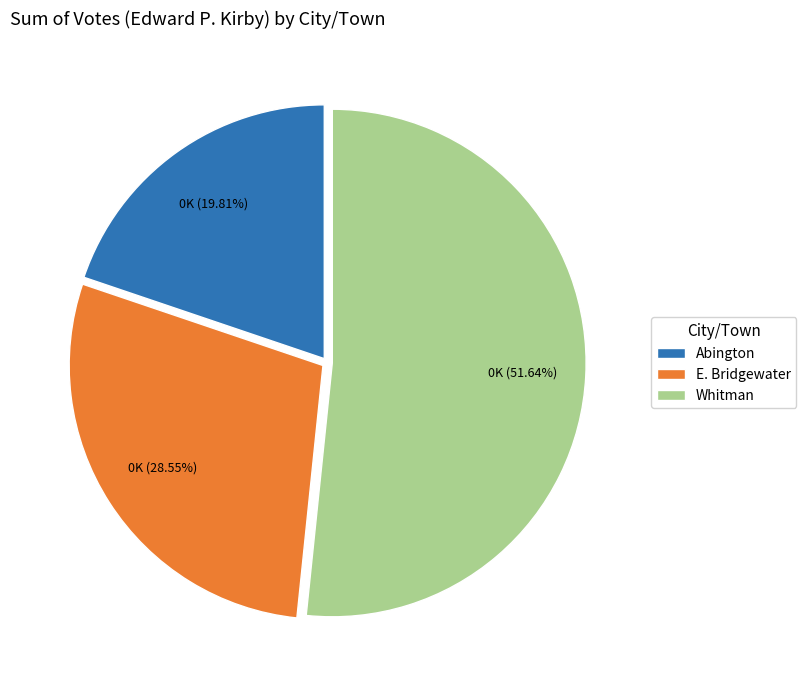

To the nearest percent, what is the difference between the Abington and E. Bridgewater slice percentages?

9%